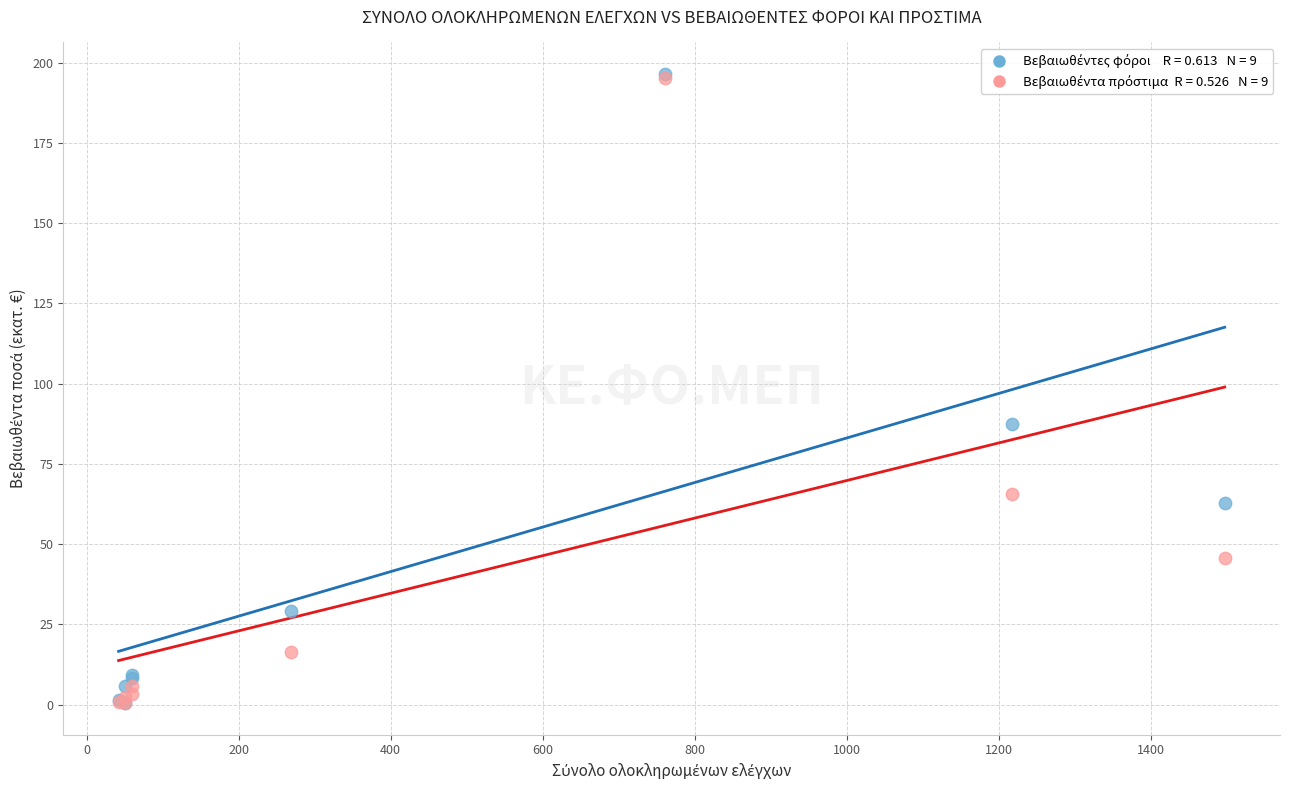

Across all series, what Y value is closest to 98?

87.5